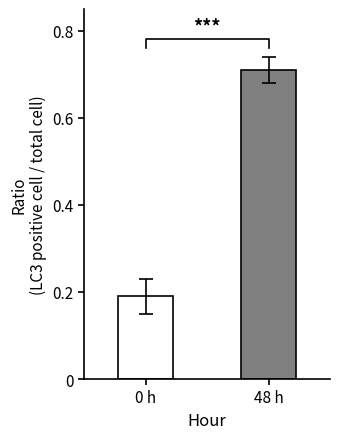

Between 48 h and 0 h, which is larger?

48 h